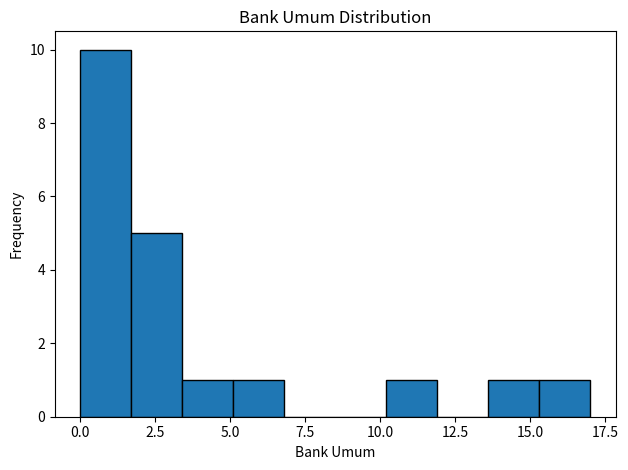

Read against the x-axis, roughly where is the centre of the tallest bar?

1.0